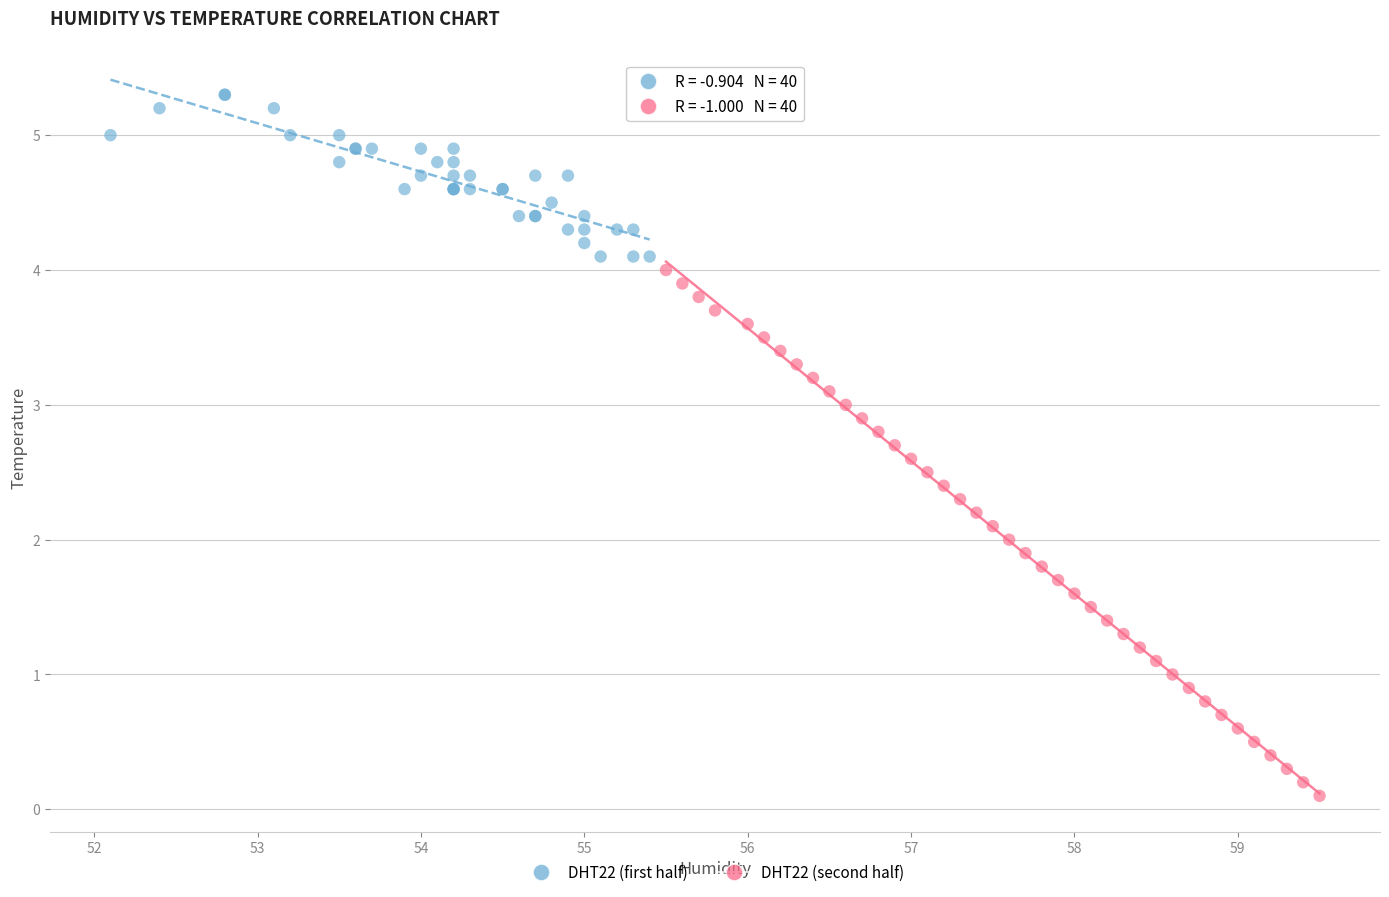

Which series has the widest spread of Y values?

DHT22 (second half)